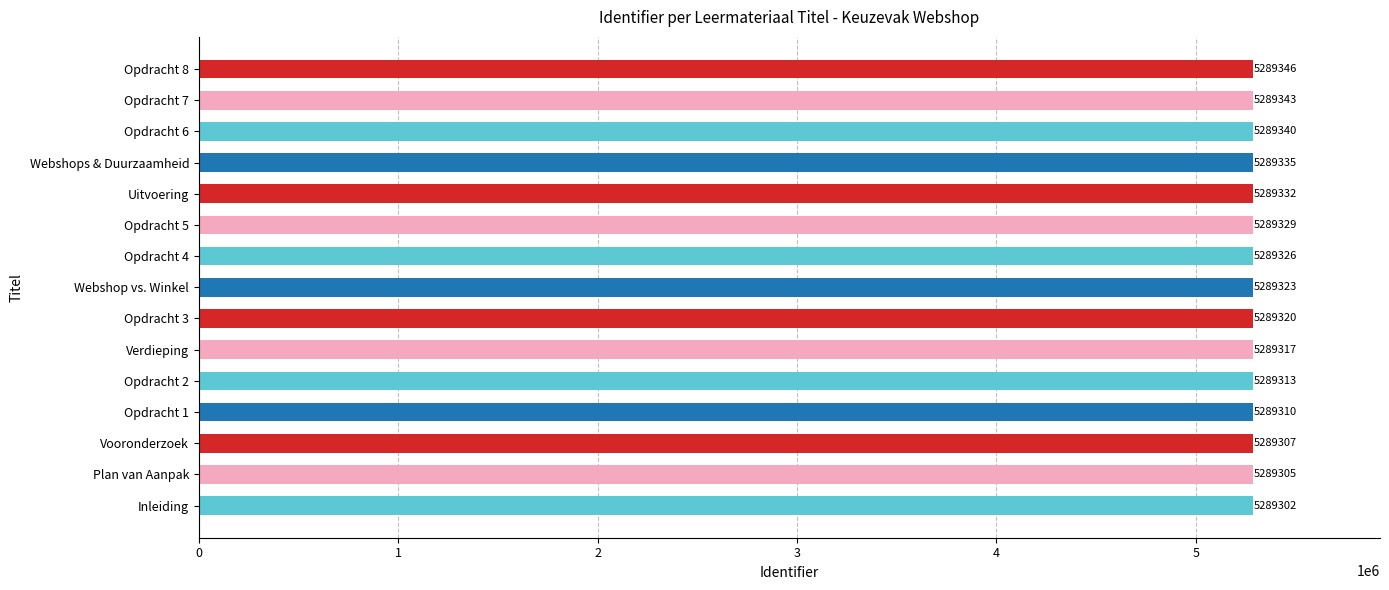

Is it true that the value at Opdracht 4 is 5289326?

True